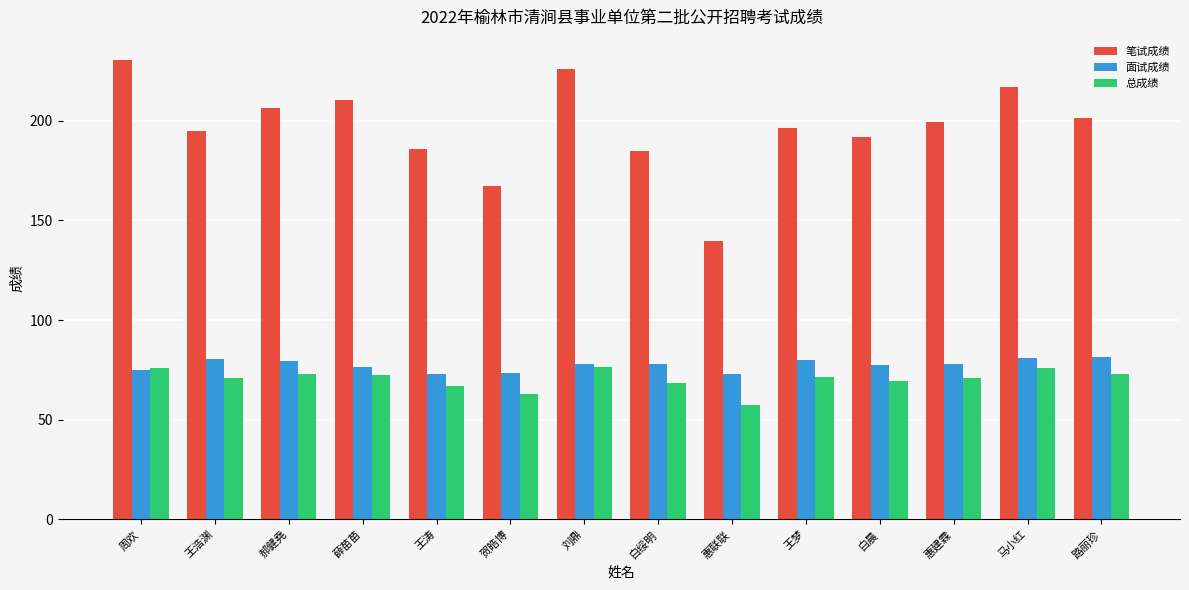

Which category has the lowest value in the 笔试成绩 series?

惠联联